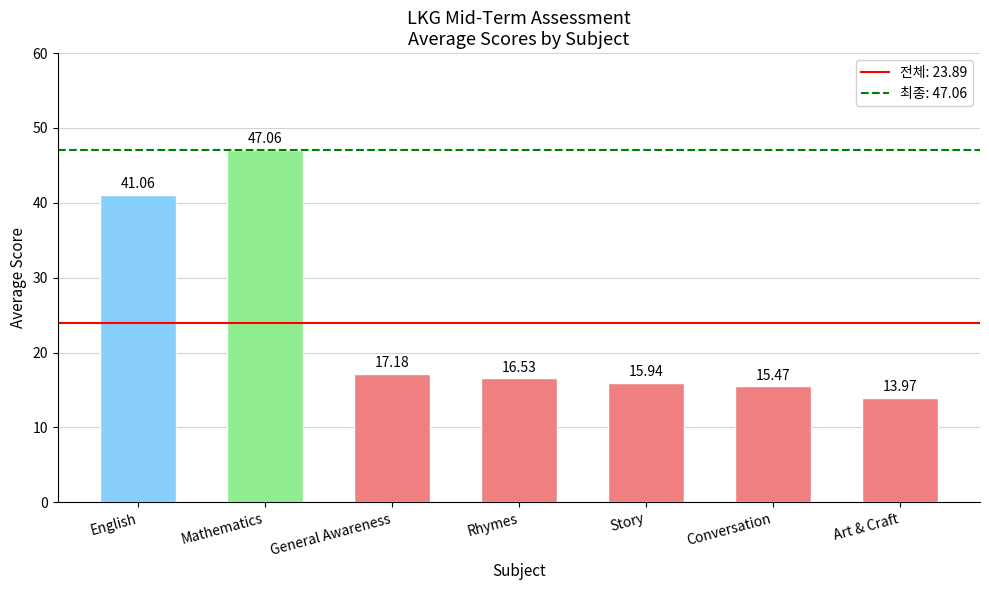

Which has a higher value, Story or Mathematics?

Mathematics